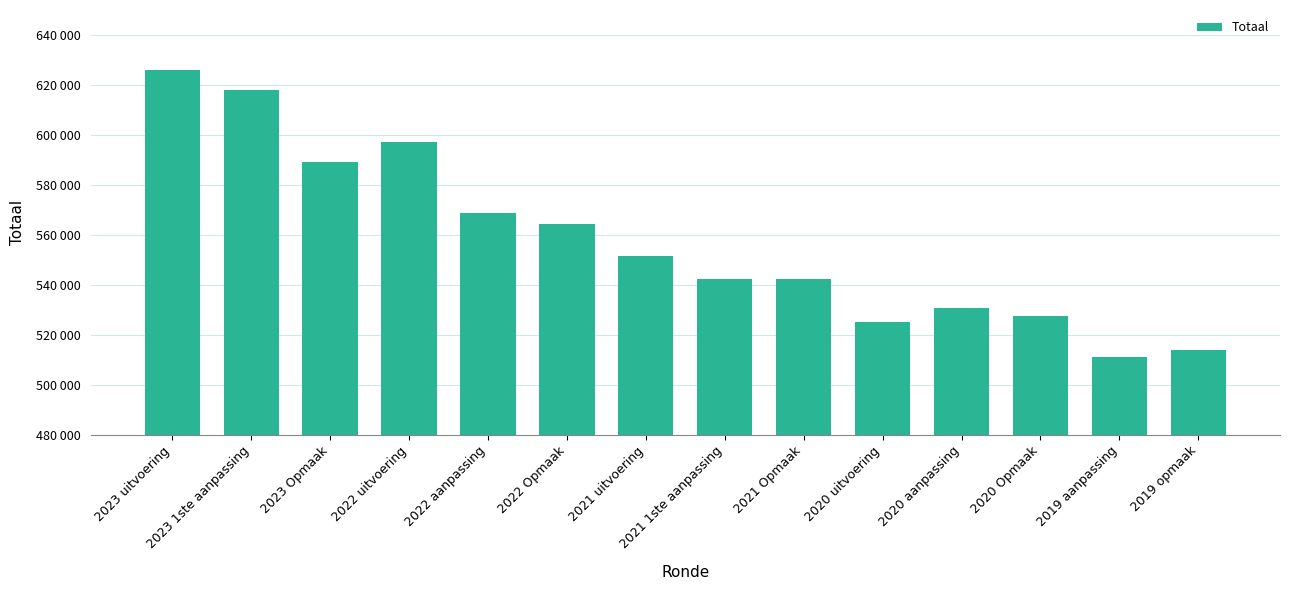

What is the average value?

557672